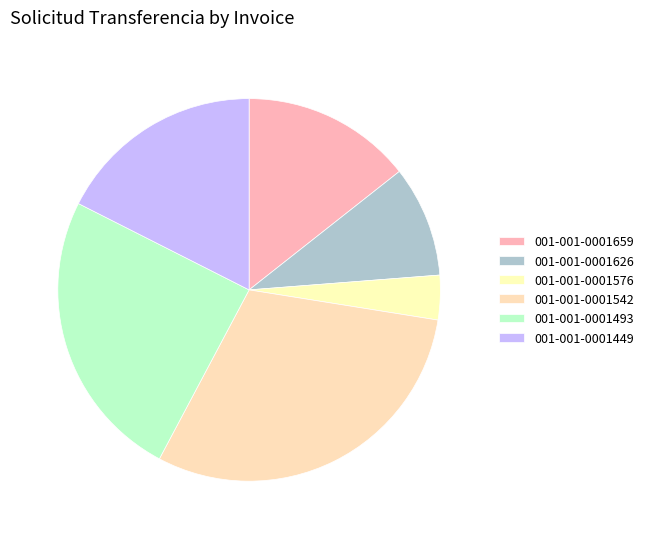

Count the number of slices in the pie.

6